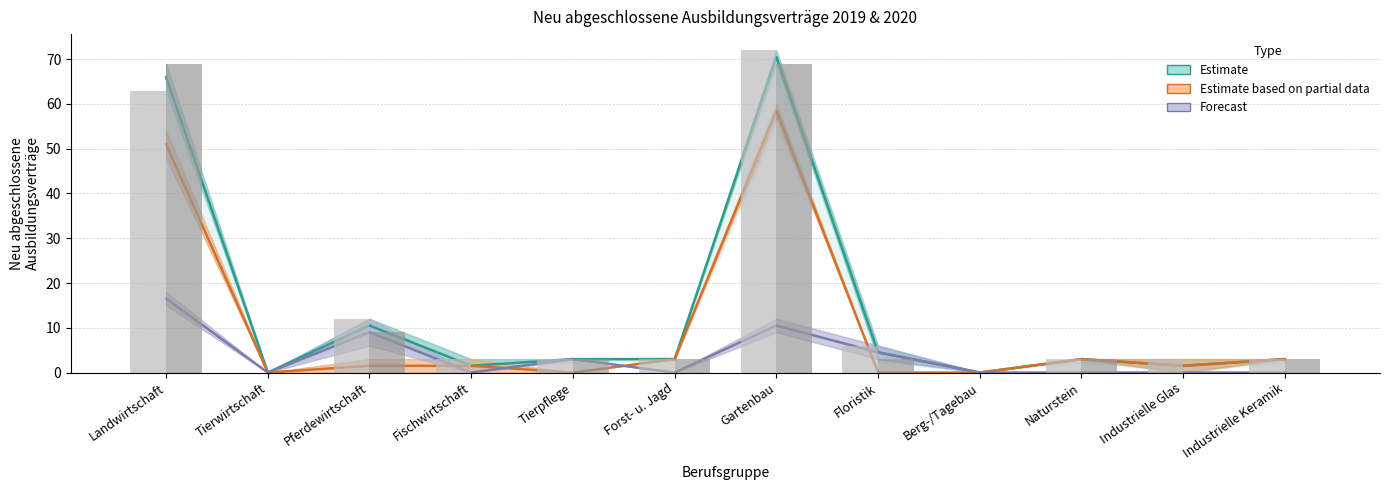

Which label corresponds to the largest value in the chart?

Gartenbau